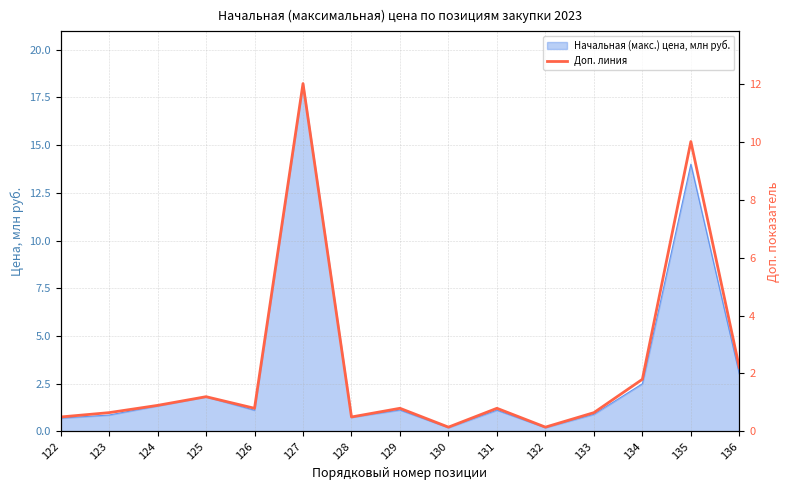

True or false: the data shows 0.6 at 136.

False